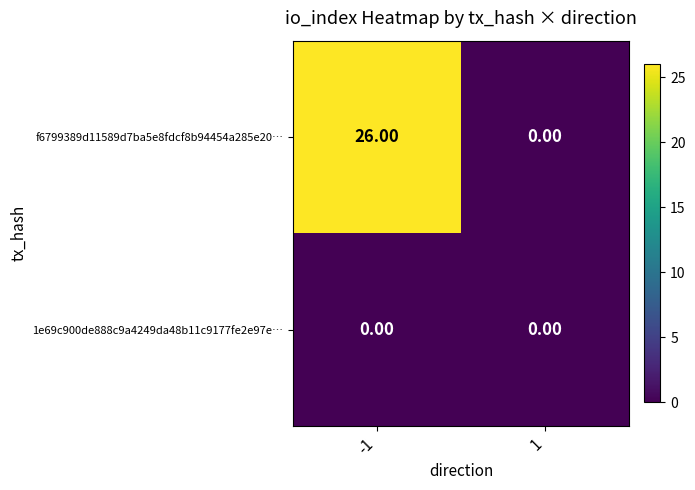

At how many categories does at least one series exceed 11?

1